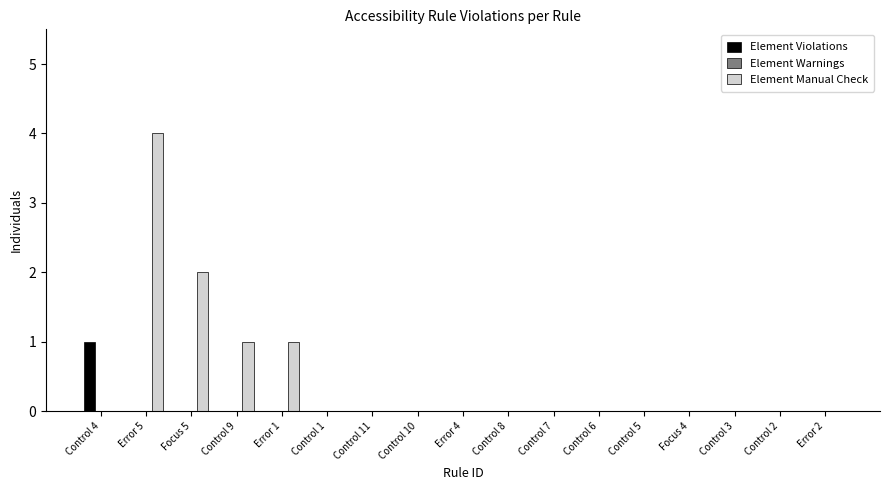

Is the value of Element Manual Check at Error 5 greater than the value of Element Violations at Control 4?

Yes